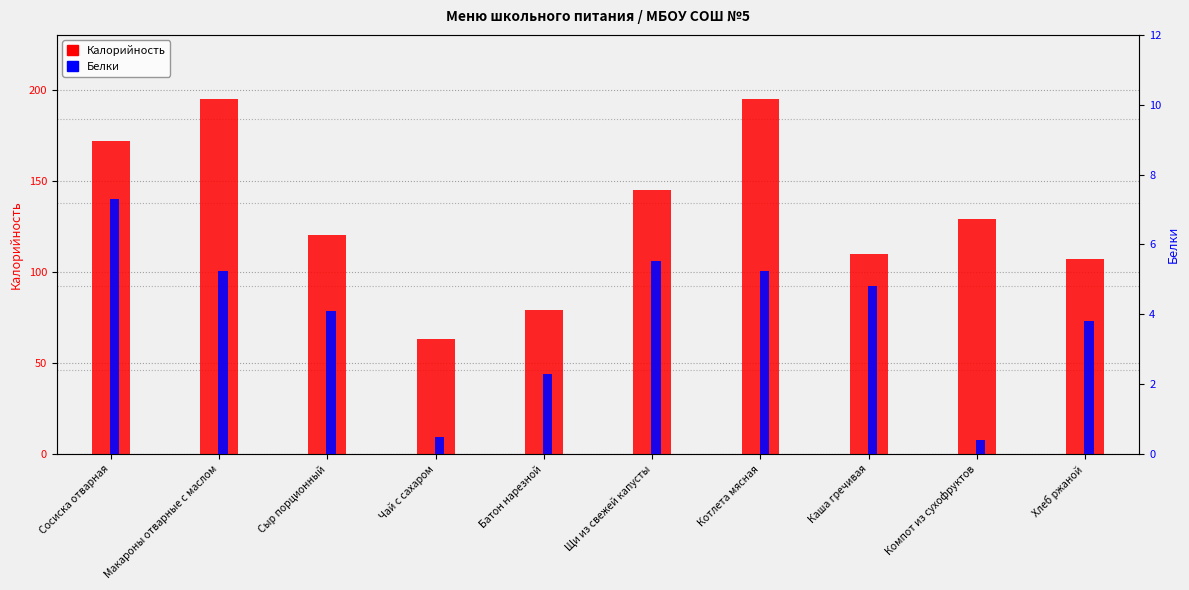

Is the value of Белки at Хлеб ржаной greater than the value of Калорийность at Щи из свежей капусты?

No